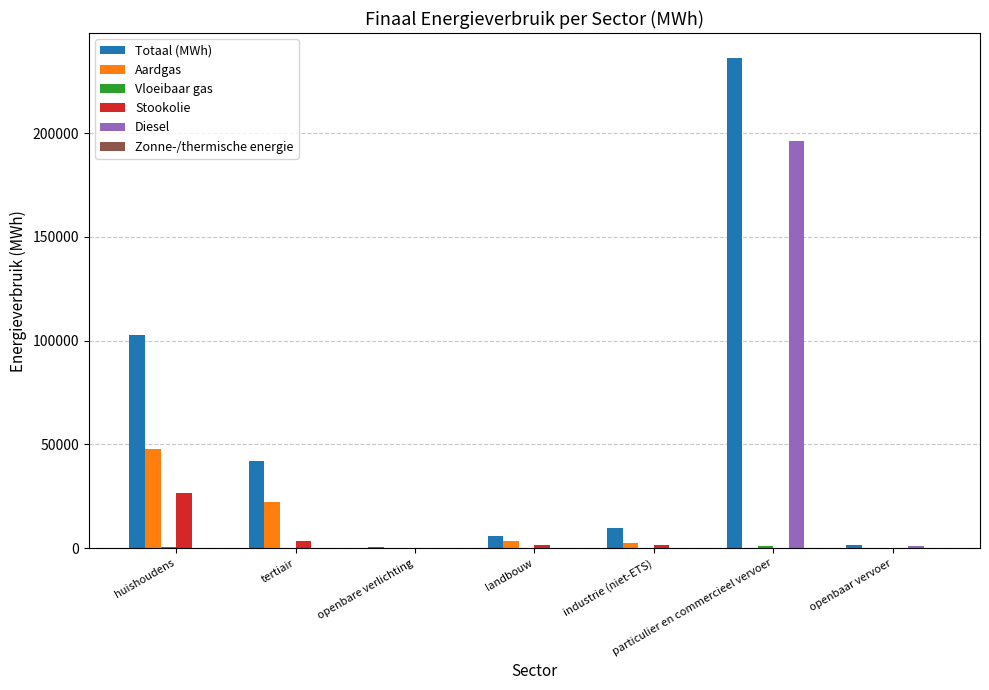

What is the sum of all Diesel values?

197537.7